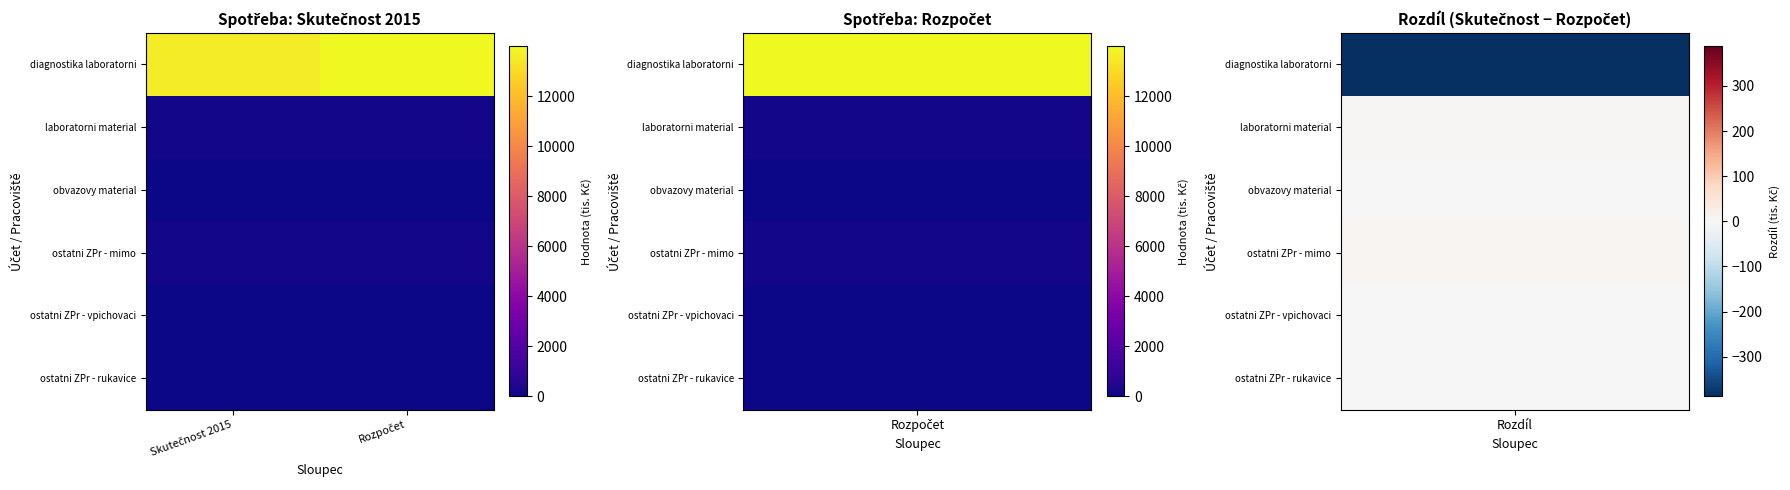

Which series has the largest range (max minus min)?

diagnostika laboratorni